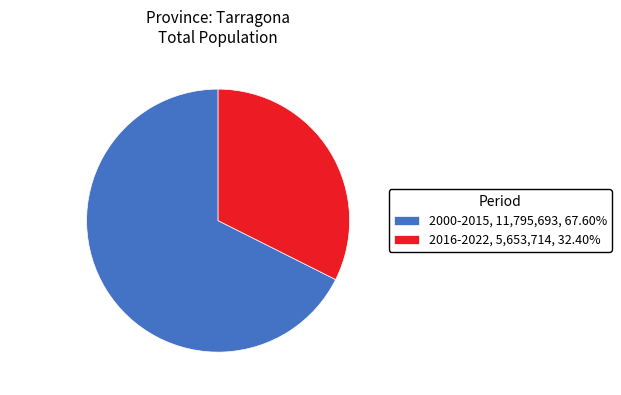

Approximately how many times larger is the value at 2000-2015, 11,795,693, 67.60% compared to 2016-2022, 5,653,714, 32.40%?

2.1